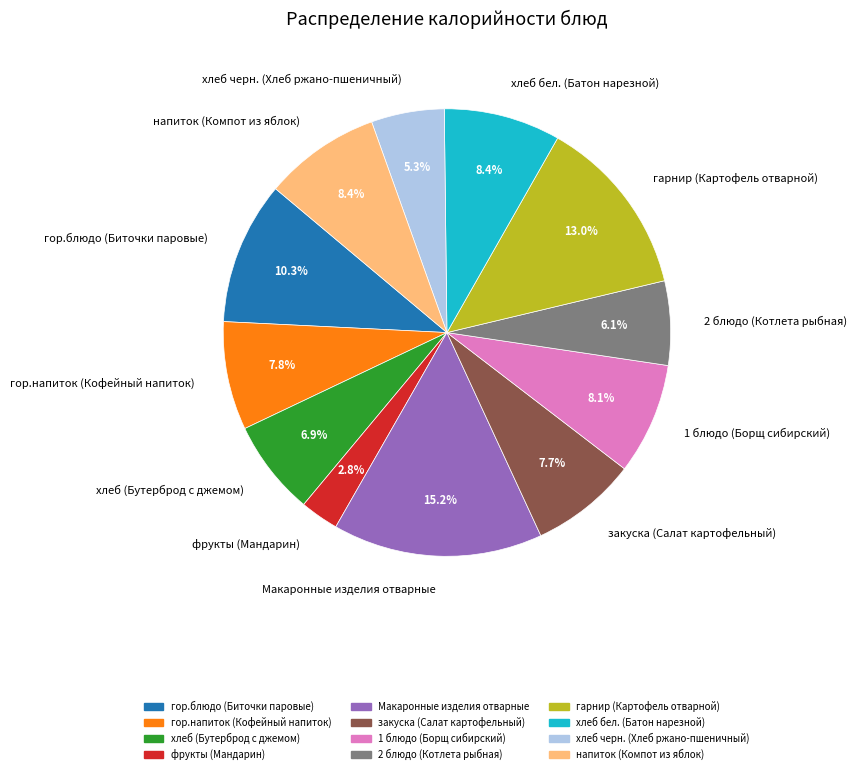

What percentage is the хлеб (Бутерброд с джемом) slice, to the nearest percent?

7%